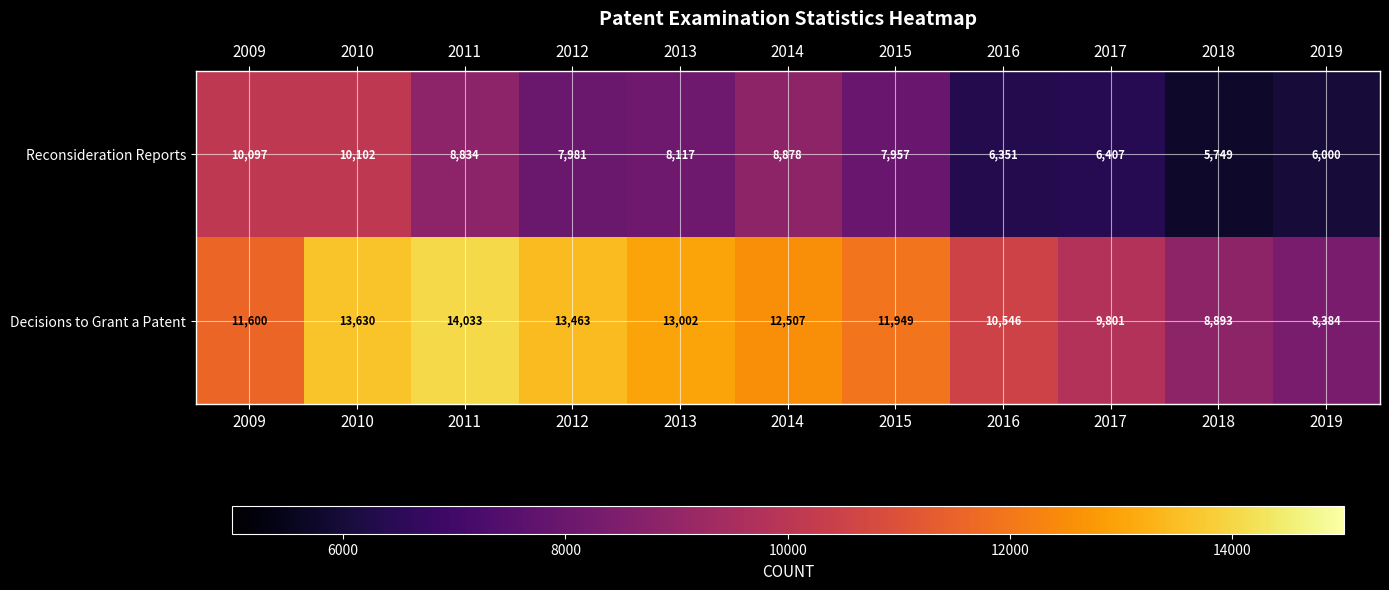

Which label corresponds to the smallest value in the chart?

2018